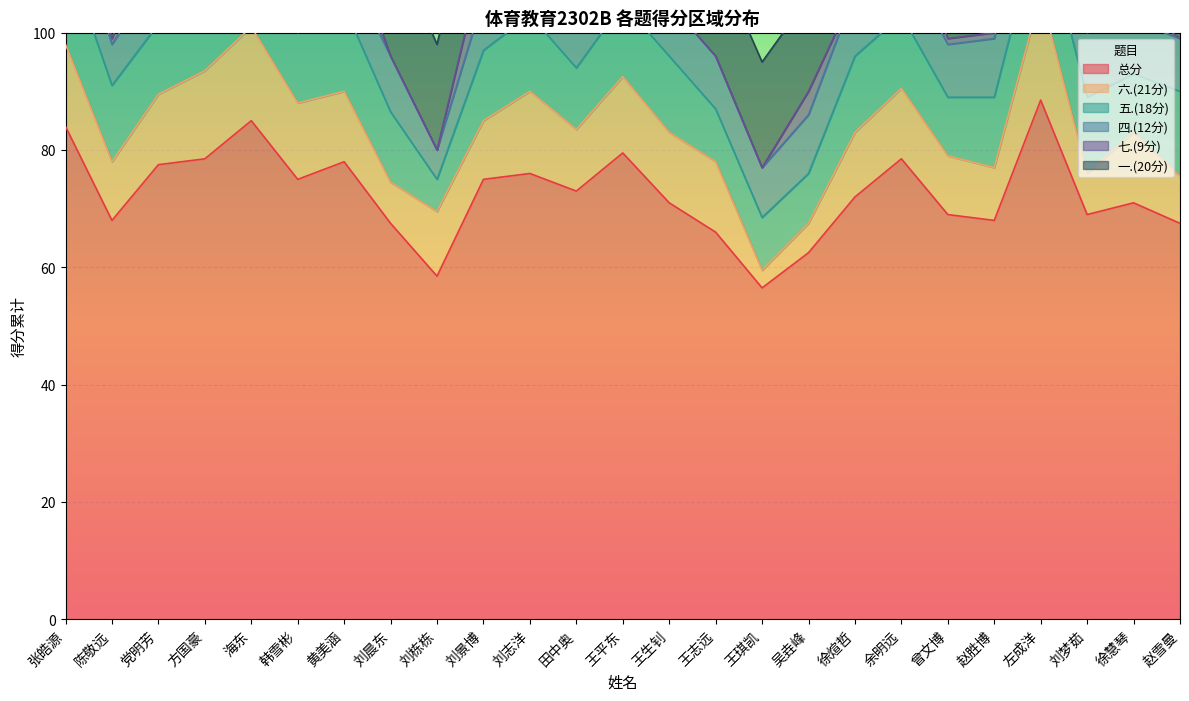

True or false: 总分 and 四.(12分) intersect in this chart.

False